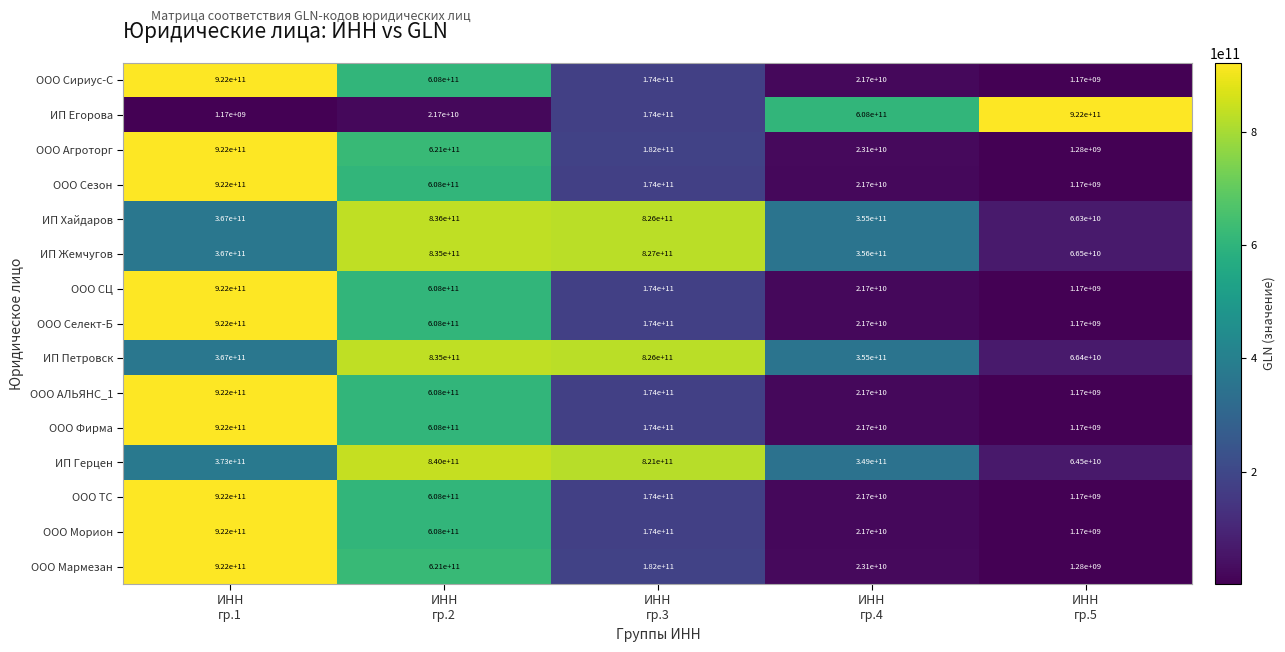

What is the difference between the maximum and minimum values in the ООО СЦ series?

920830000000